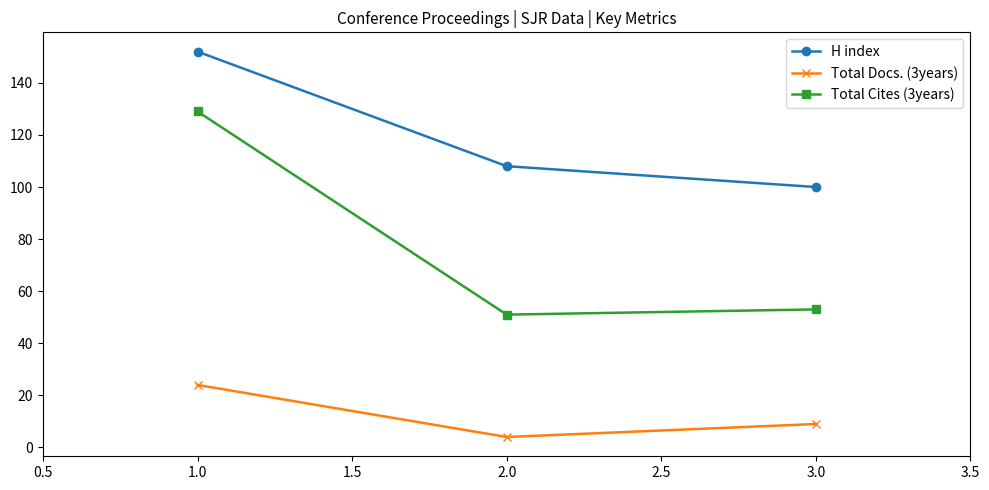

What position from the right is 1.0?

3